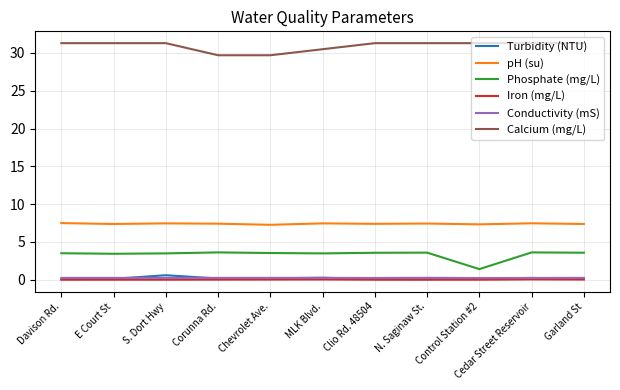

Does the chart have visible grid lines?

Yes